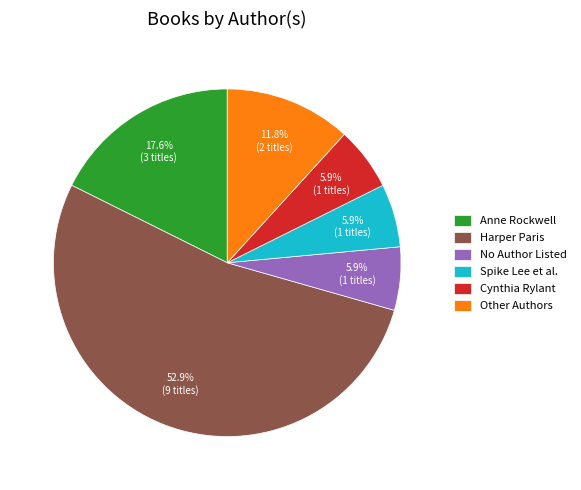

Which category has the biggest portion of the pie?

Harper Paris